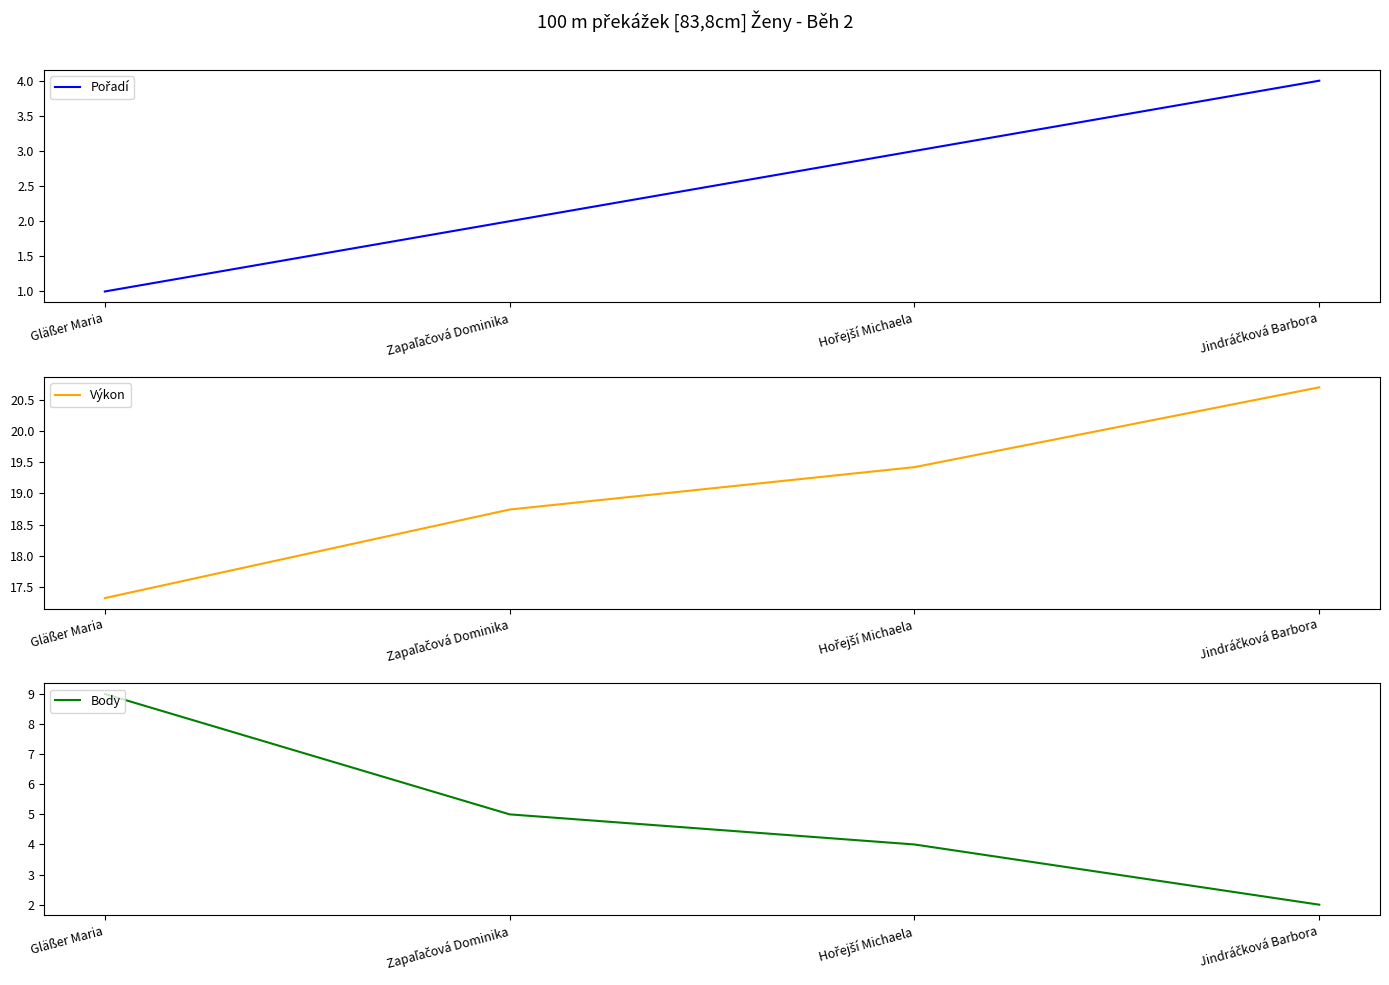

What position from the left is Hořejší Michaela?

3